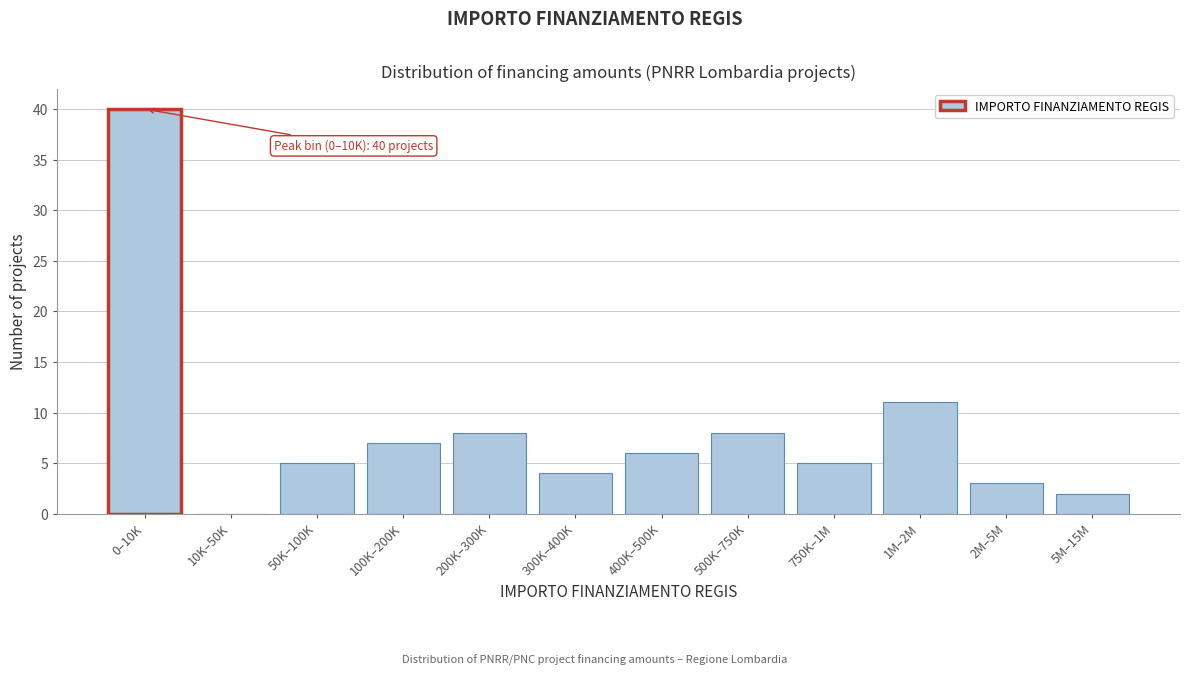

Reading left to right, extract all data points from this chart.

0–10K=40	10K–50K=0	50K–100K=5	100K–200K=7	200K–300K=8	300K–400K=4	400K–500K=6	500K–750K=8	750K–1M=5	1M–2M=11	2M–5M=3	5M–15M=2